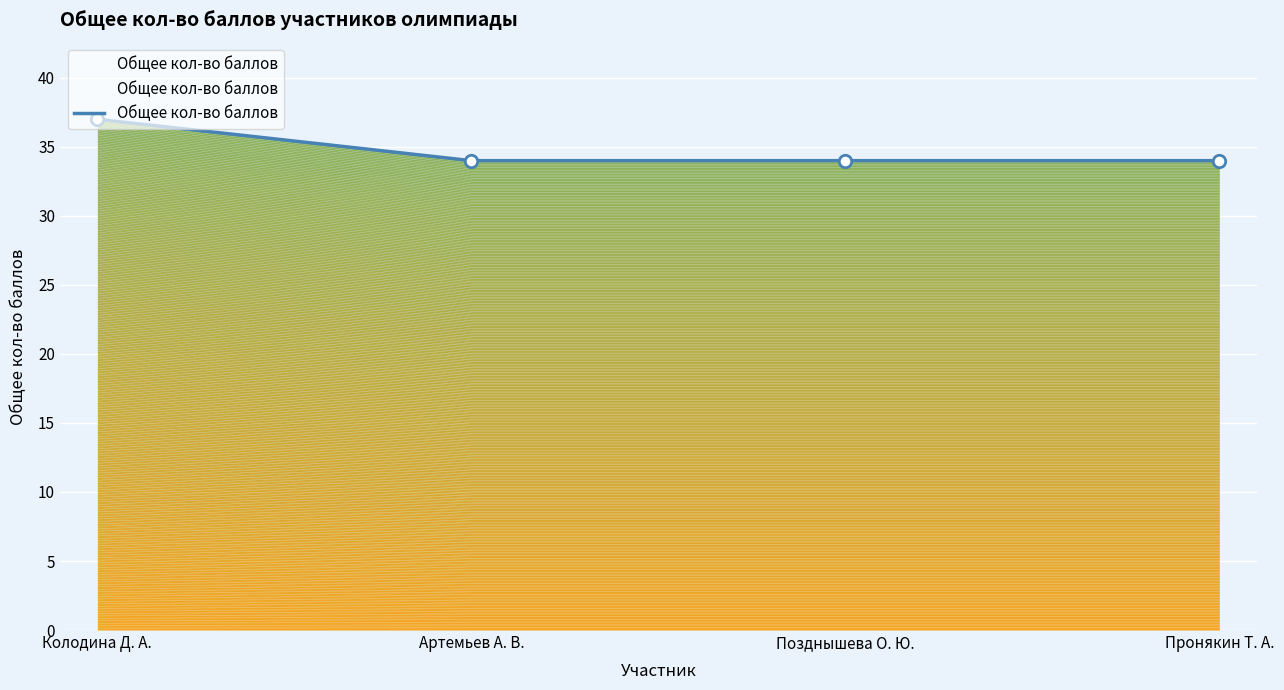

What is the change in value from Колодина Д. А. to Позднышева О. Ю.?

-3